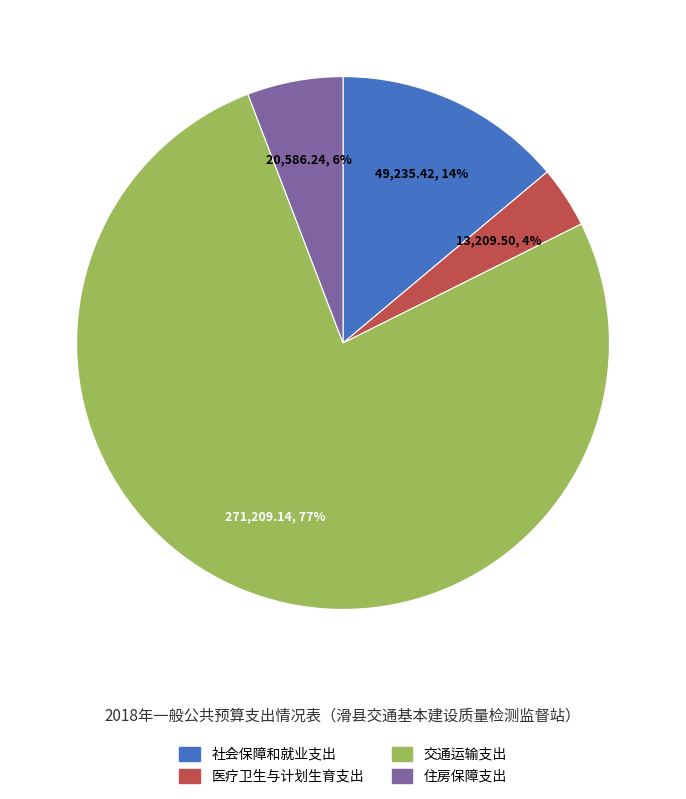

Which has a higher value, 社会保障和就业支出 or 交通运输支出?

交通运输支出